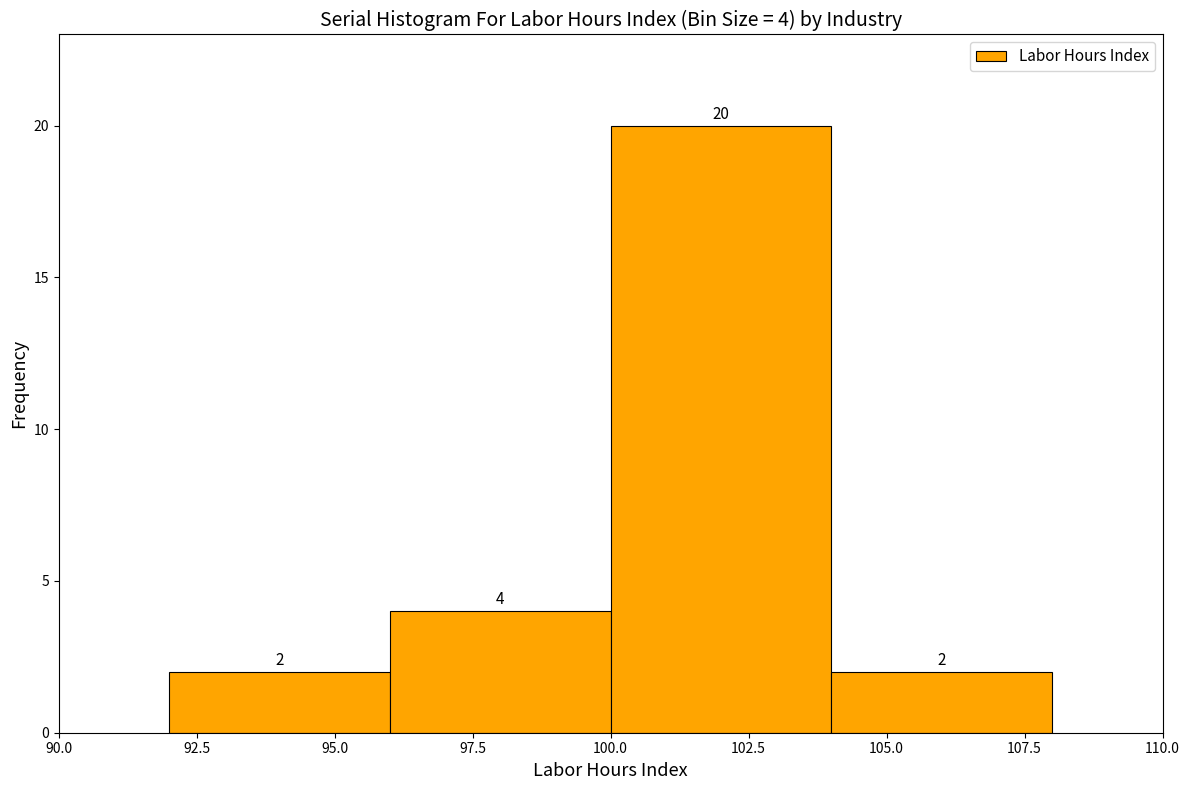

Over which range of the x-axis is the bar tallest?

100 to 104